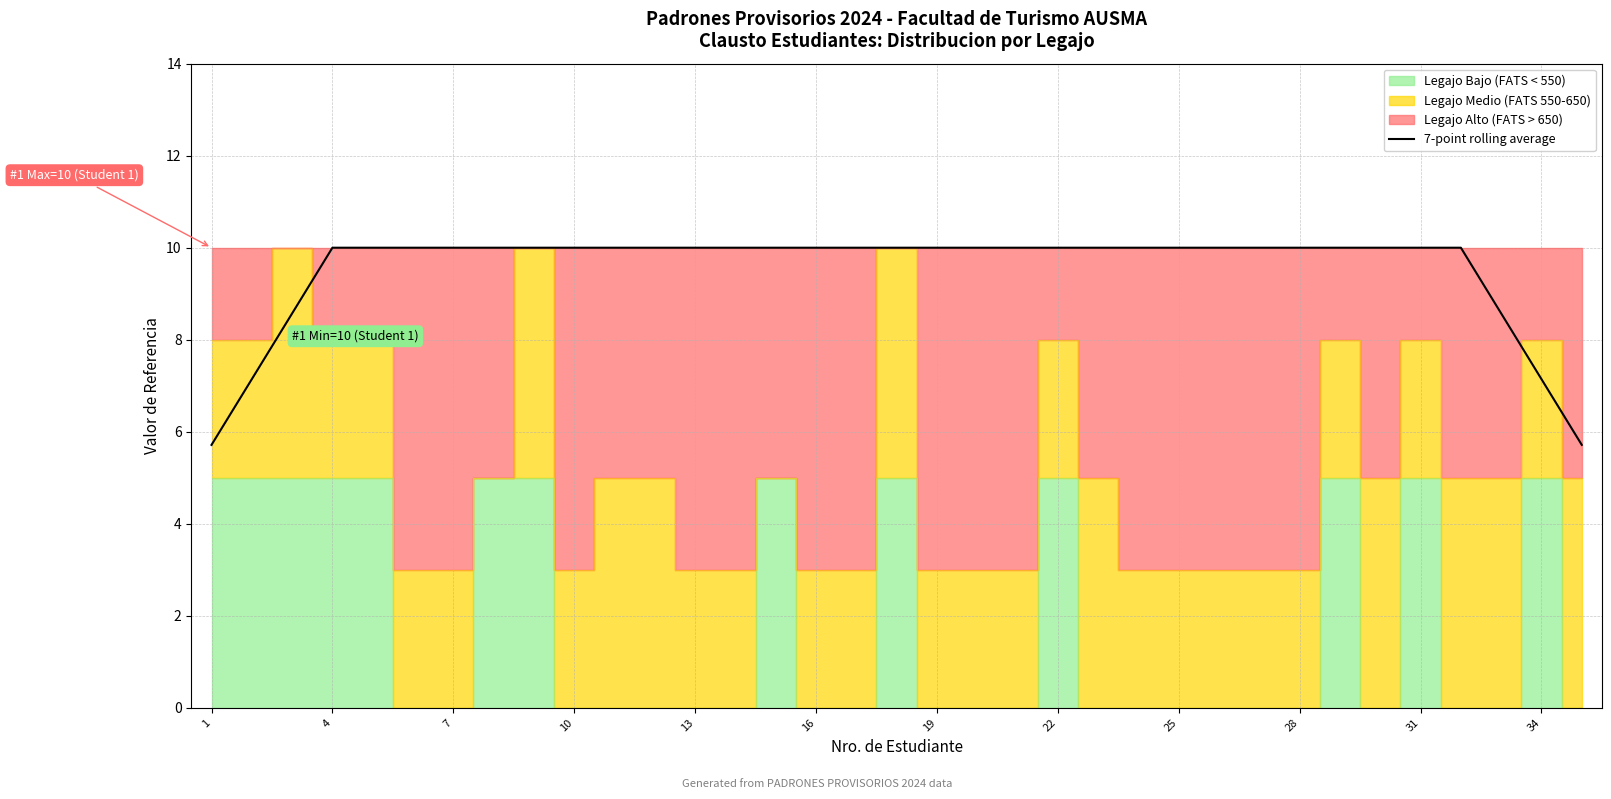

The 7-point rolling average series shows 10.0 at 10. True or false?

True